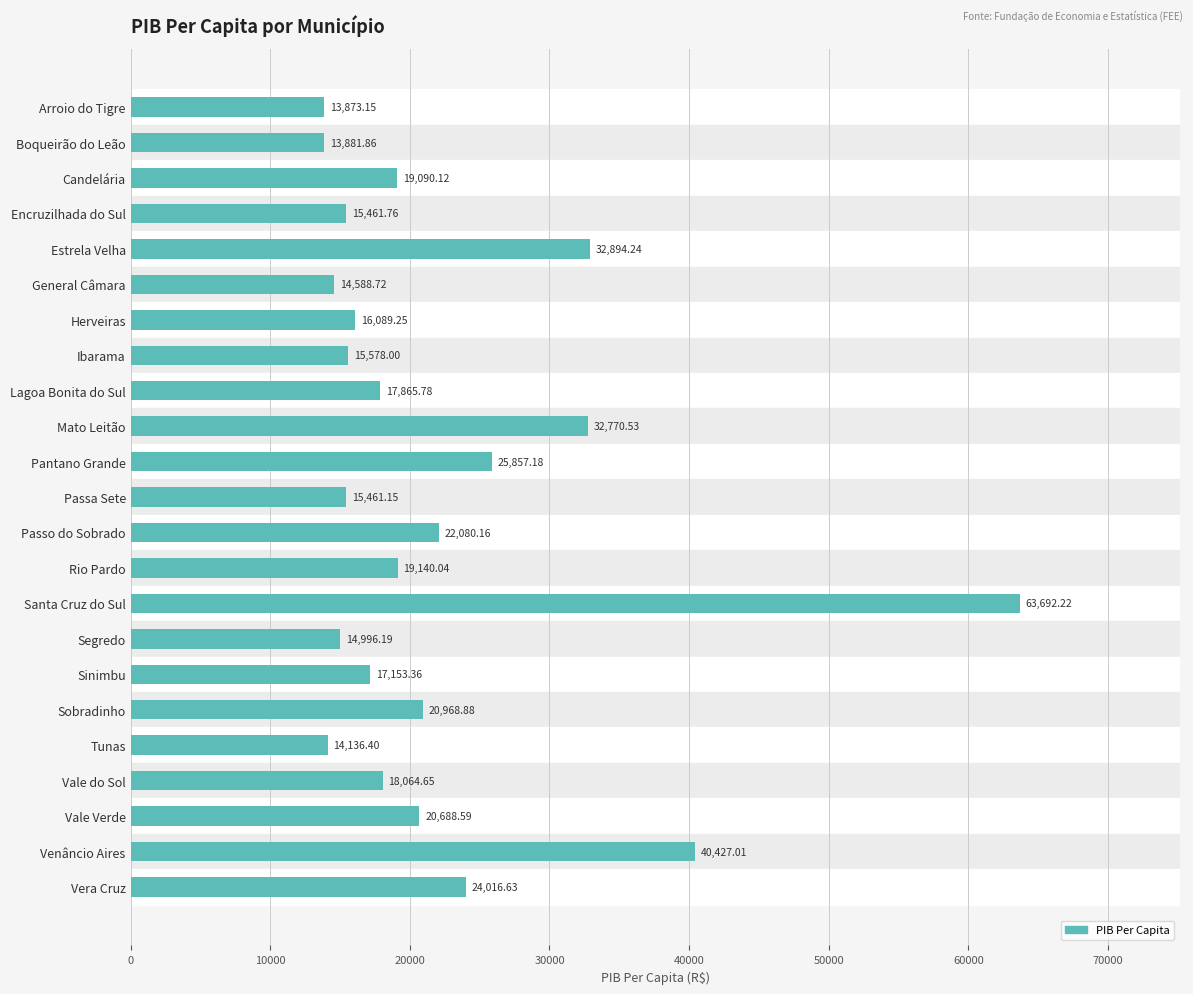

What is the change in value from Arroio do Tigre to General Câmara?

+715.6